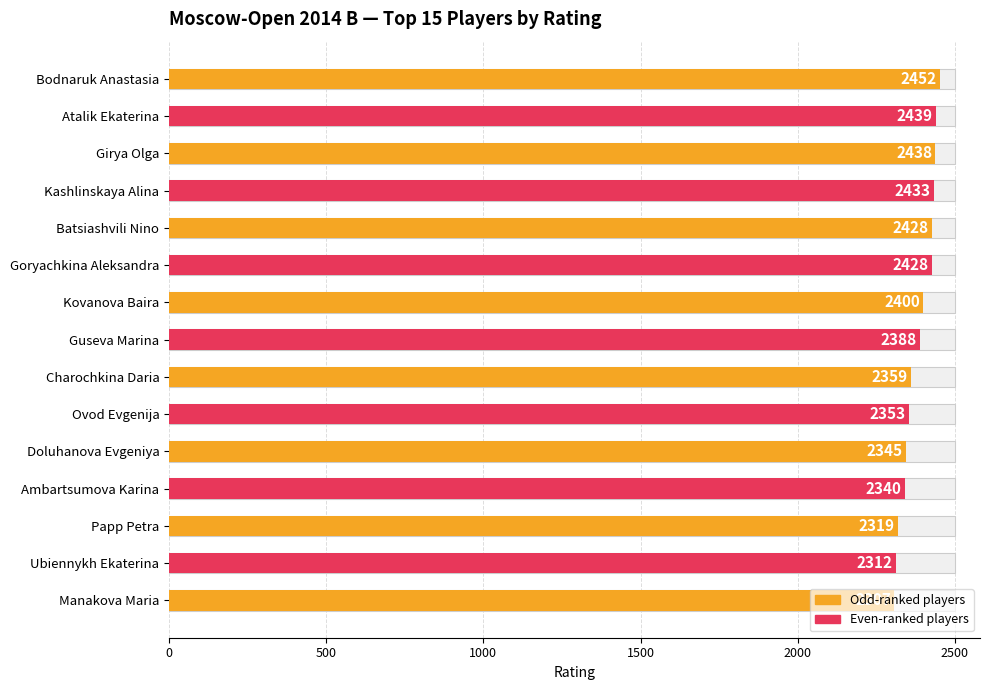

The value at Kashlinskaya Alina is 634. True or false?

False